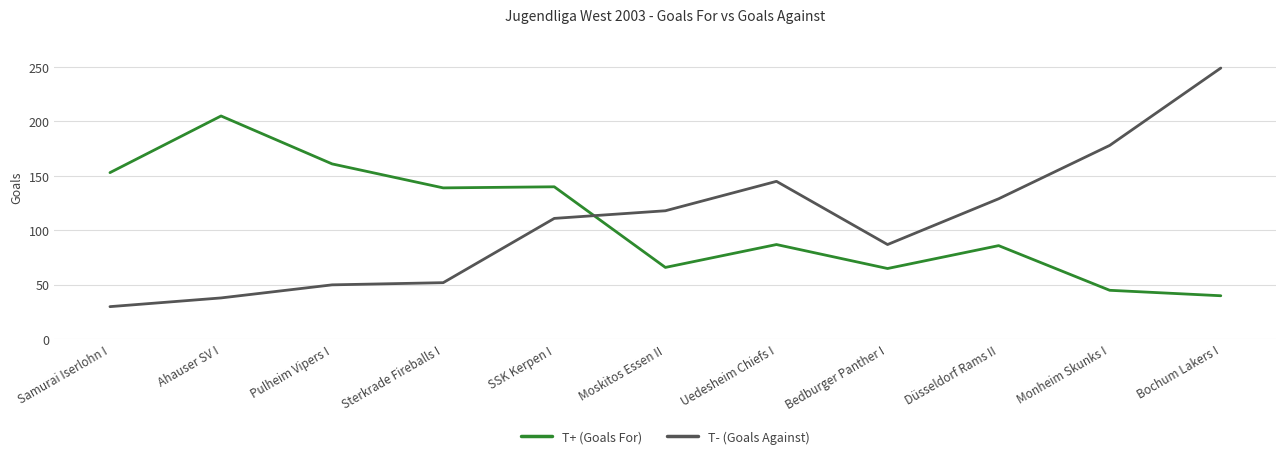

Where is T- (Goals Against) nearest to the value 139?

Uedesheim Chiefs I